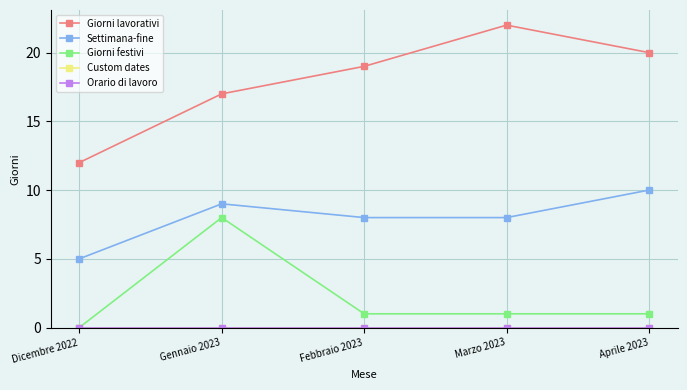

At which category is the sum across all series the highest?

Gennaio 2023